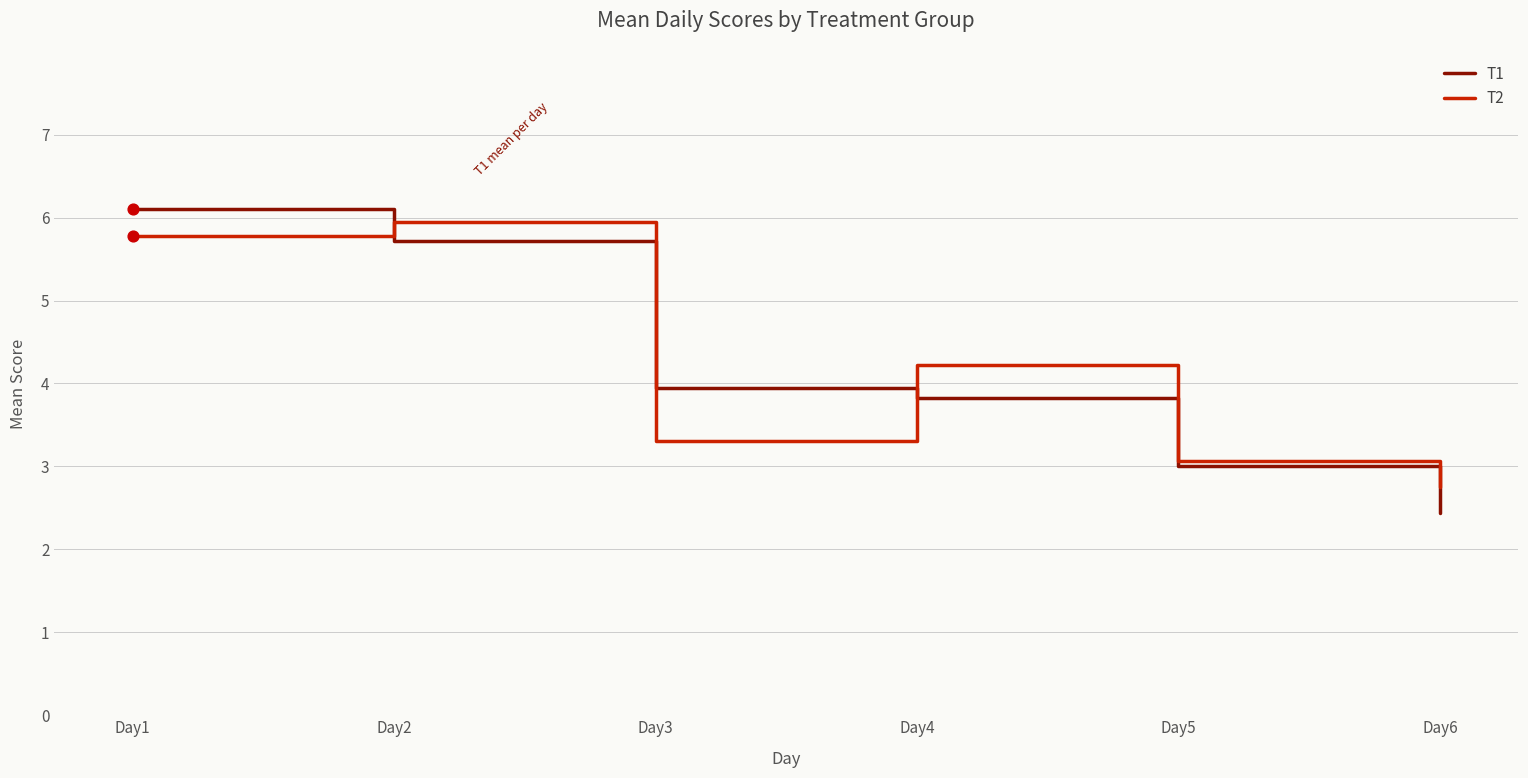

What is the difference between the highest and lowest values at Day3?

0.6